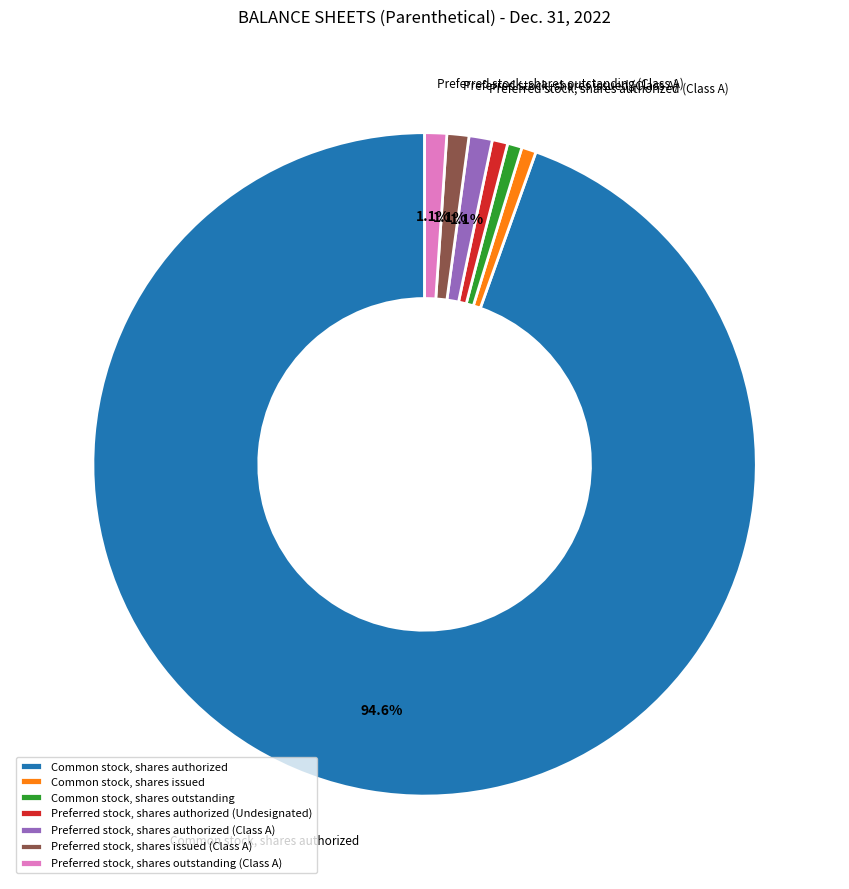

Approximately how many times larger is the value at Preferred stock, shares authorized (Undesignated) compared to Common stock, shares issued?

1.1